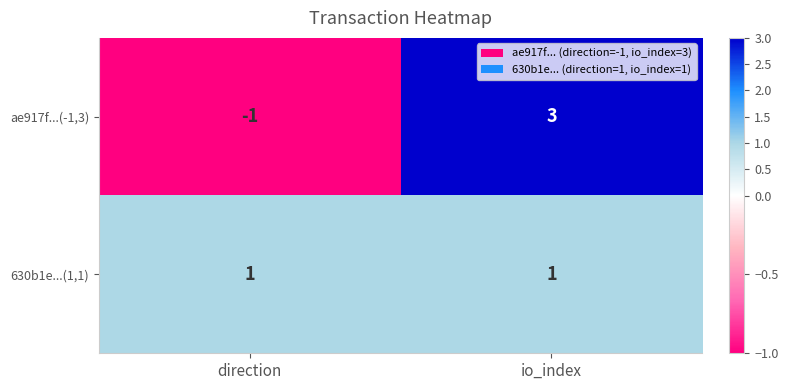

Which label corresponds to the smallest value in the chart?

direction